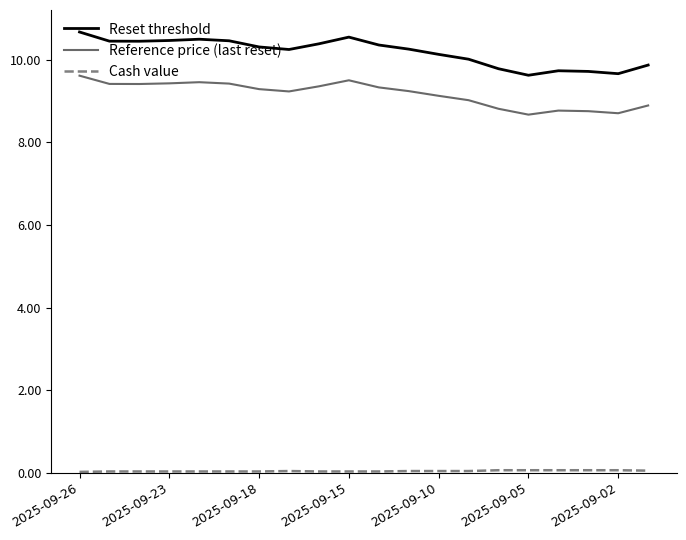

Which series has the largest range (max minus min)?

Reset threshold